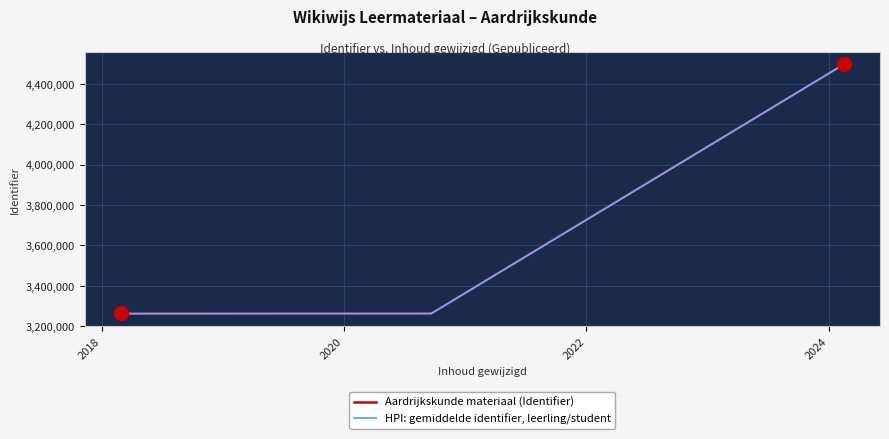

What is the difference between the maximum and minimum values in the HPI: gemiddelde identifier, leerling/student series?

1235072